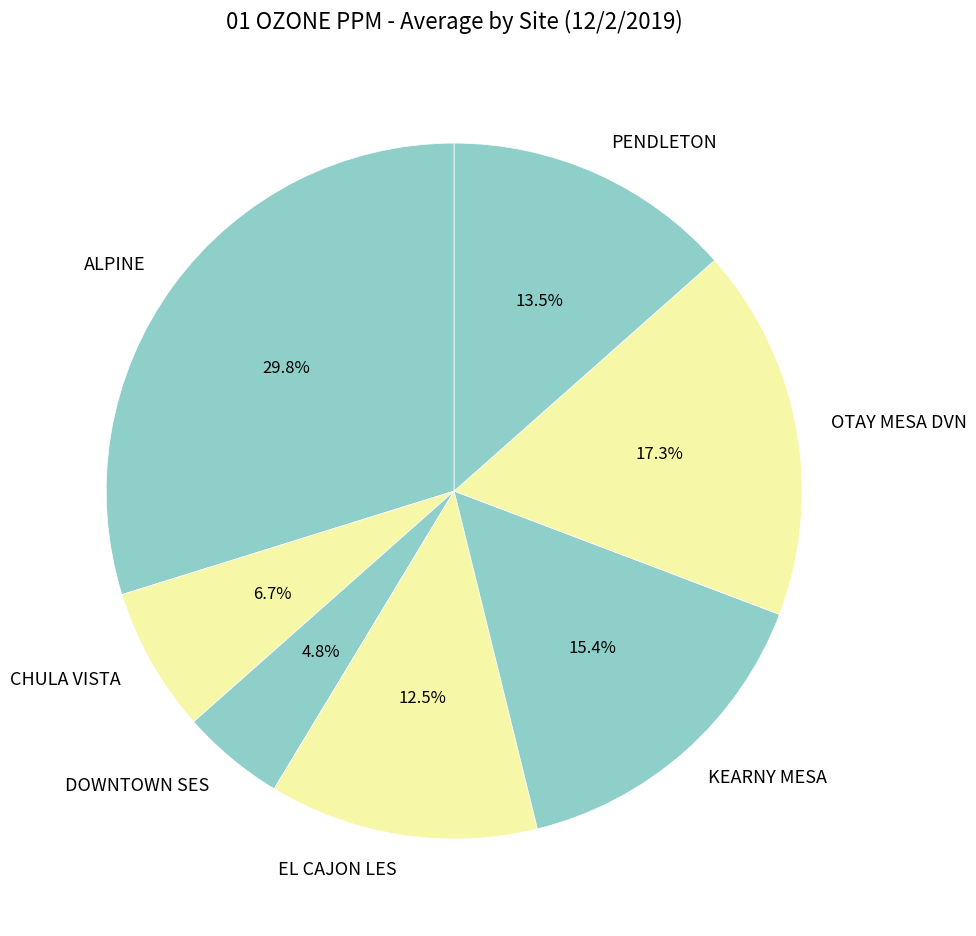

Rank the categories by value from highest to lowest.

ALPINE, OTAY MESA DVN, KEARNY MESA, PENDLETON, EL CAJON LES, CHULA VISTA, DOWNTOWN SES